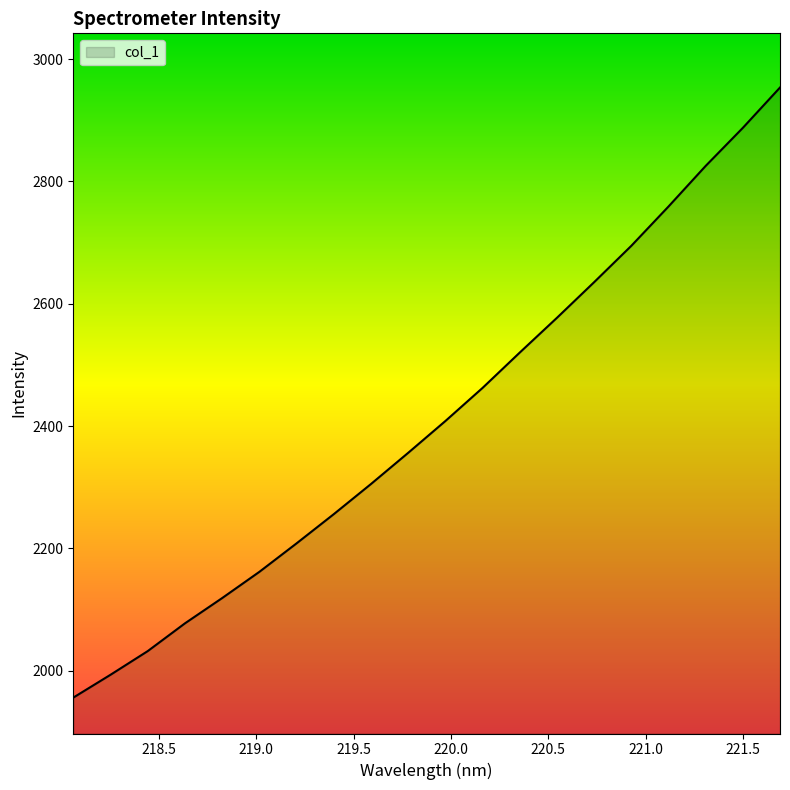

Count the number of values greater than 2408.

10